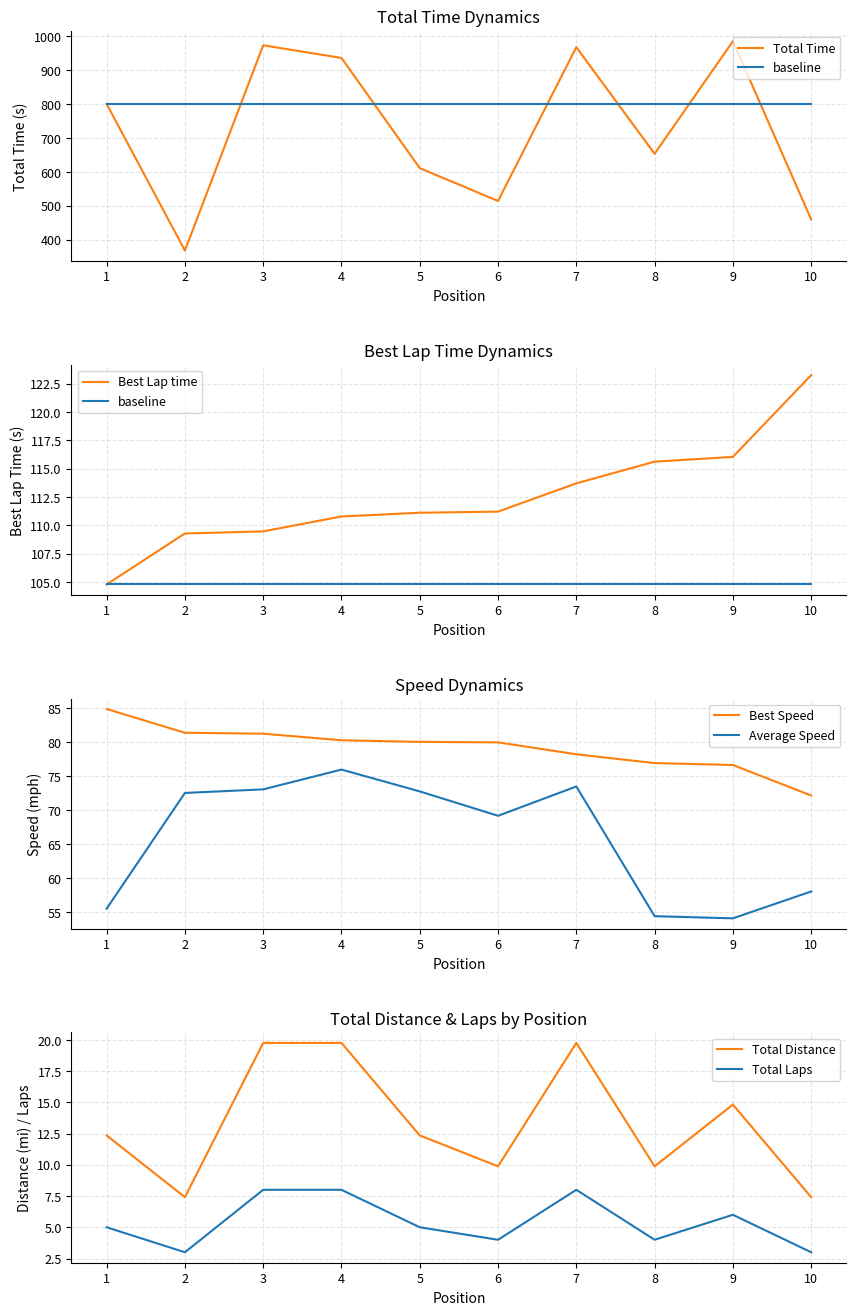

At how many categories does at least one series exceed 678?

5